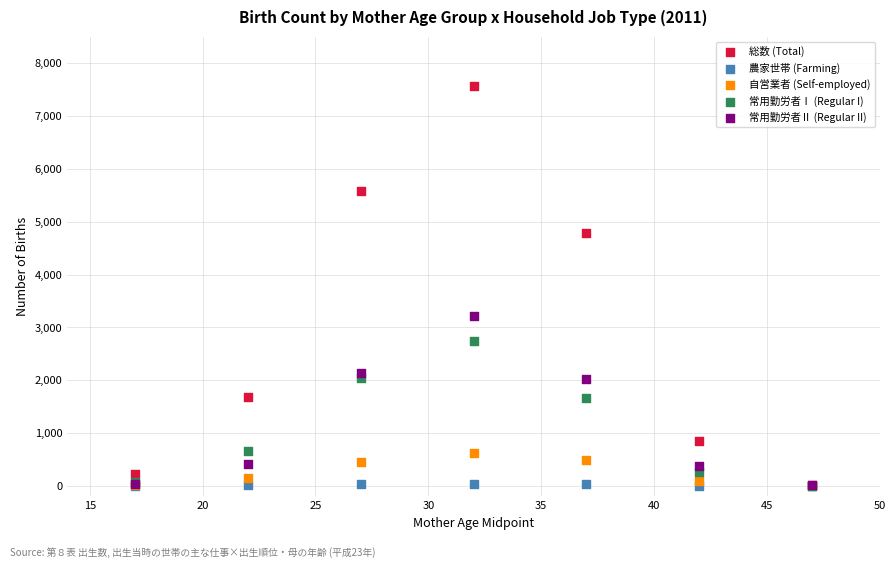

Across all series, what Y value is closest to 3786?

3220